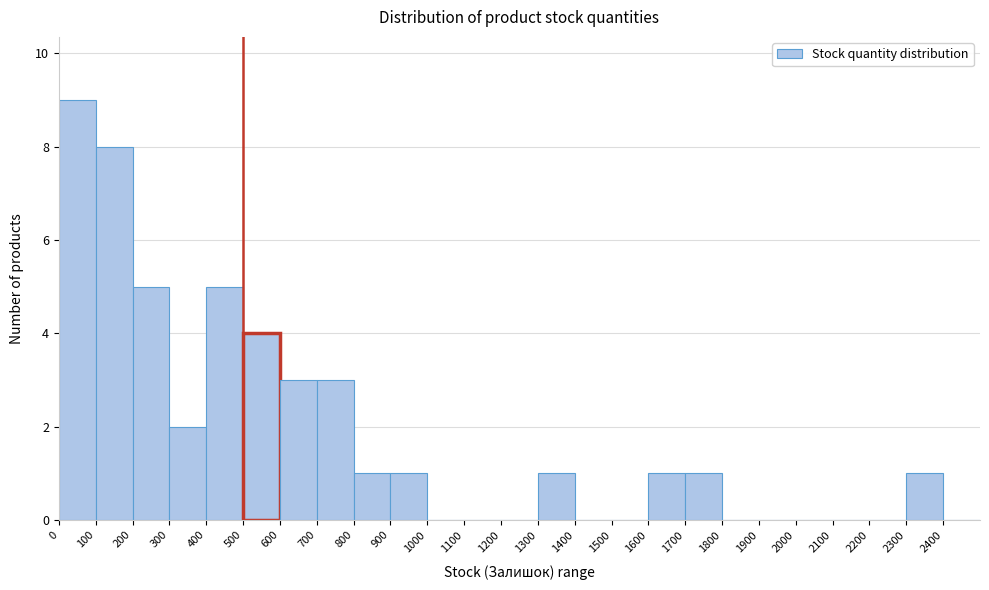

Which range on the x-axis has the tallest bar?

0 to 100